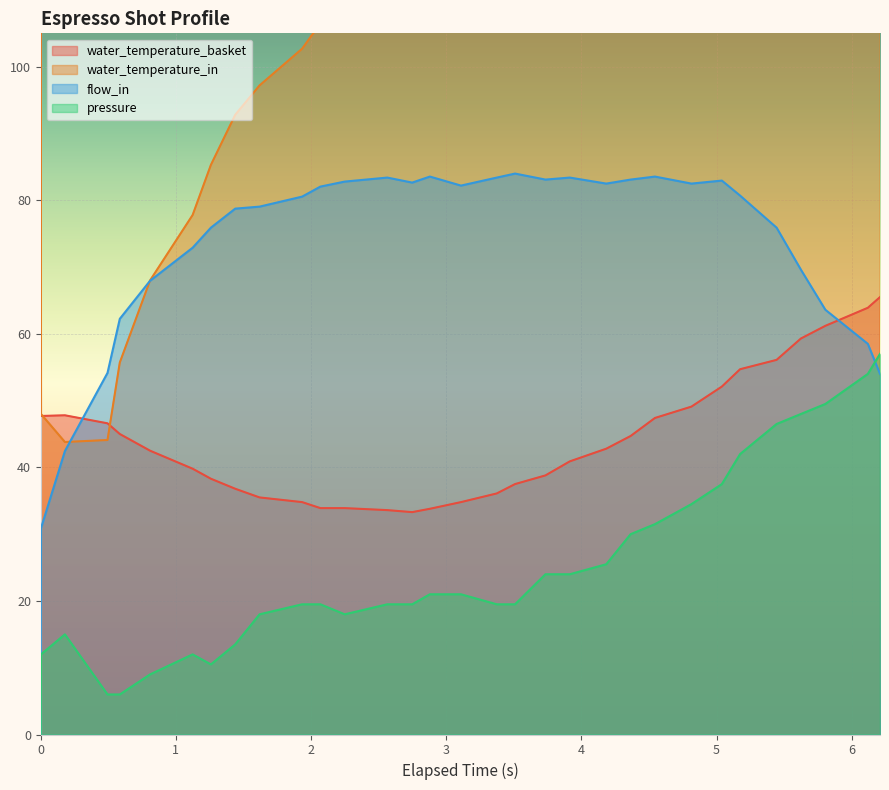

Count the number of data series in this chart.

4